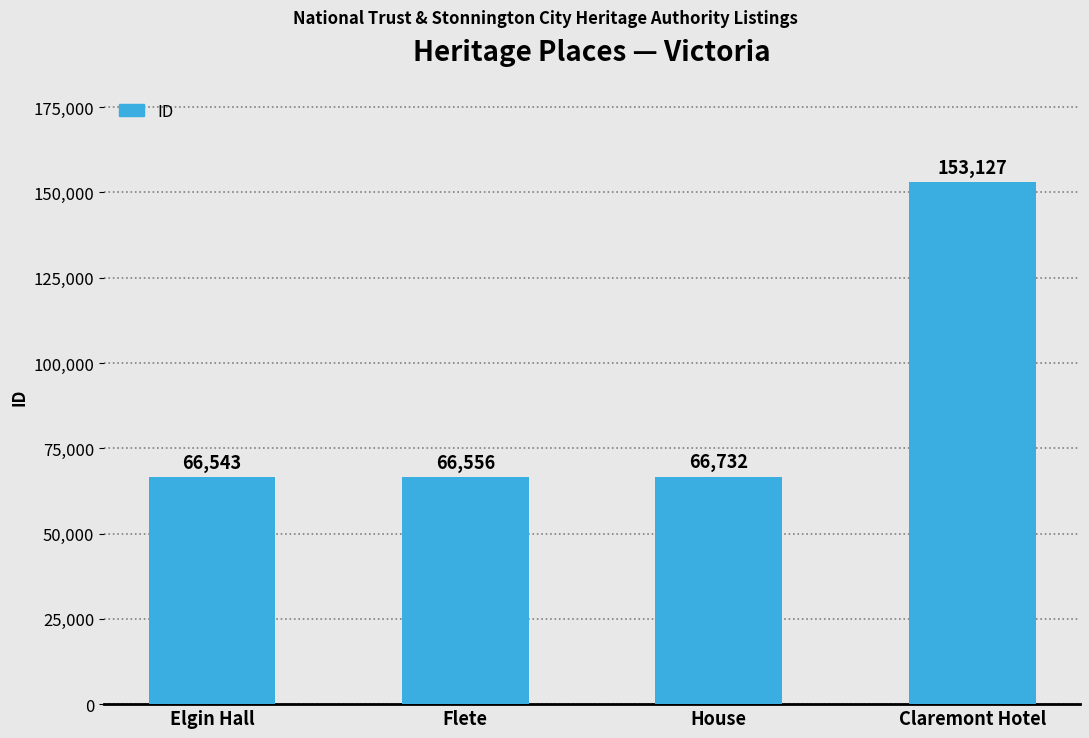

How many data points are less than 66732?

2